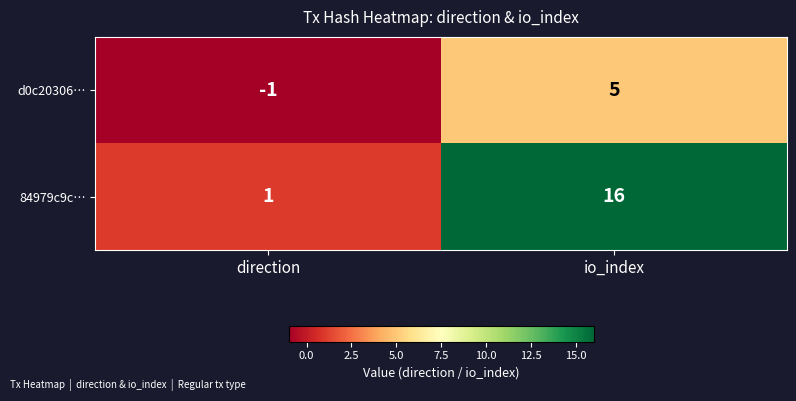

What is the approximate value of d0c20306… at io_index?

5